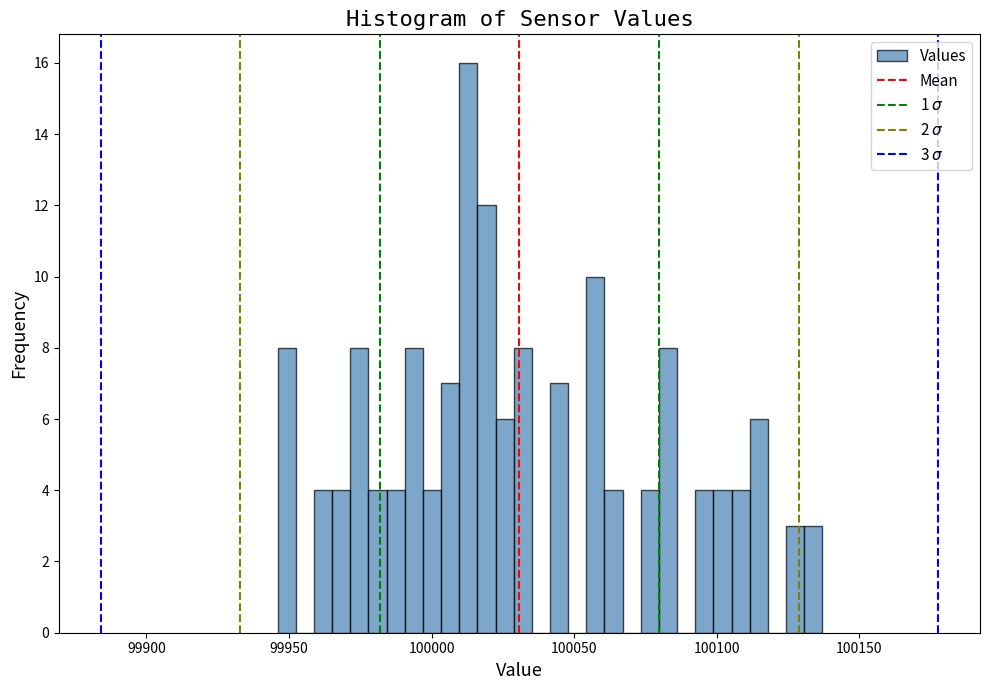

Around what value on the x-axis is the tallest bar? Give the approximate position of its centre, as read against the axis.

100015